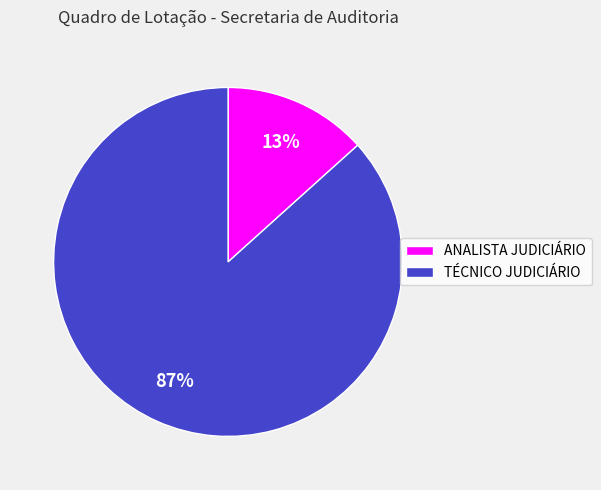

How many segments does this pie chart have?

2